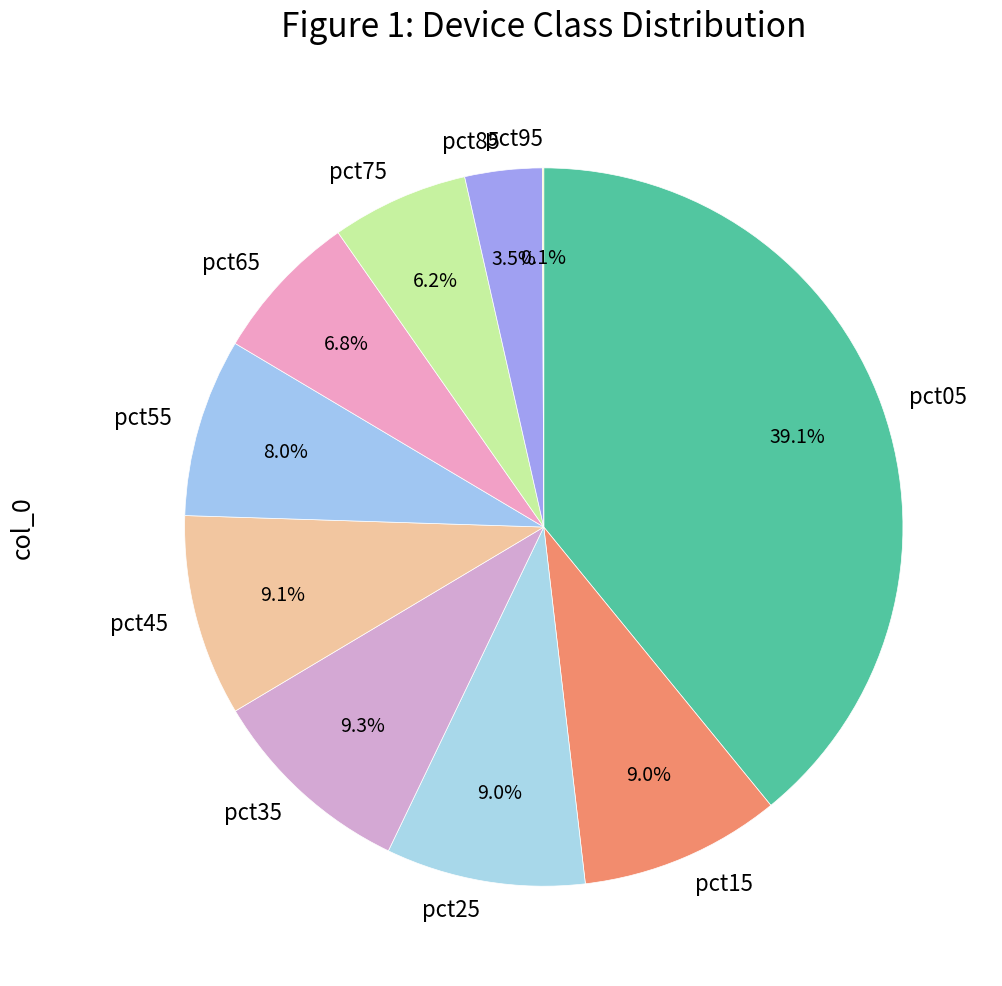

What is the largest slice in the pie chart?

pct05